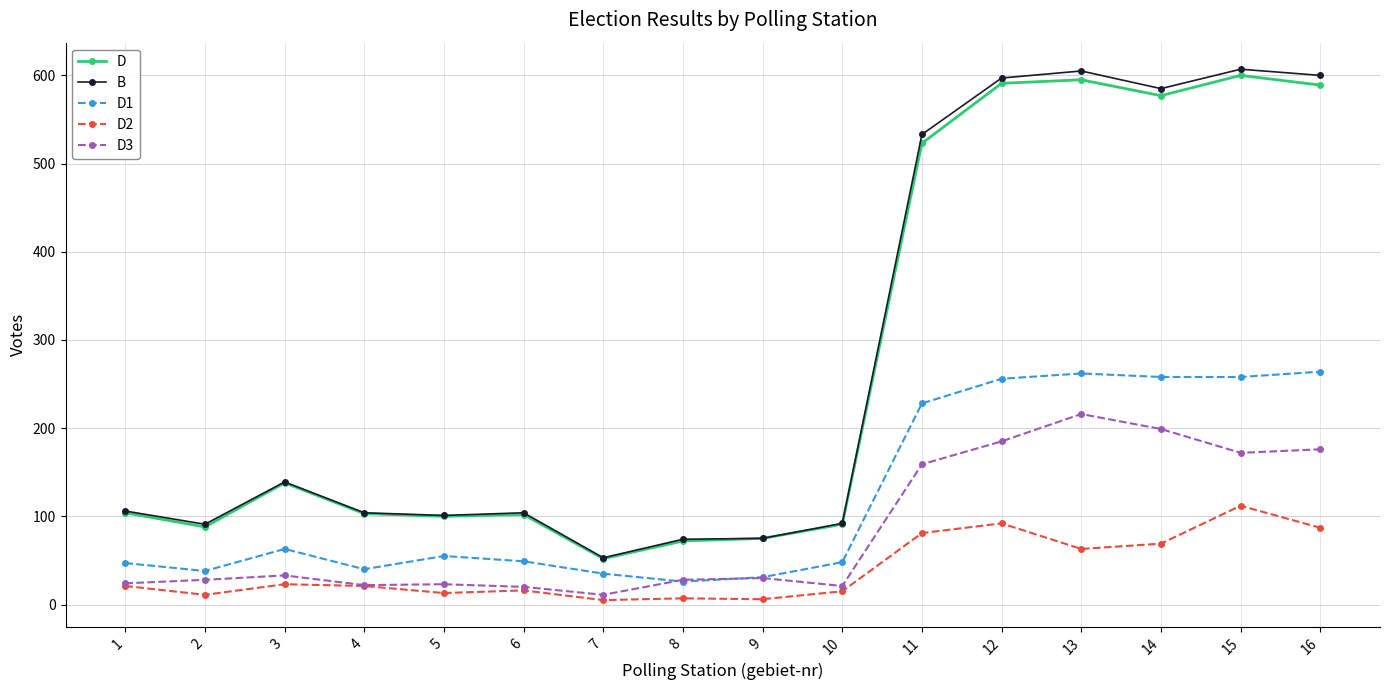

What is the maximum value shown in the chart?

607